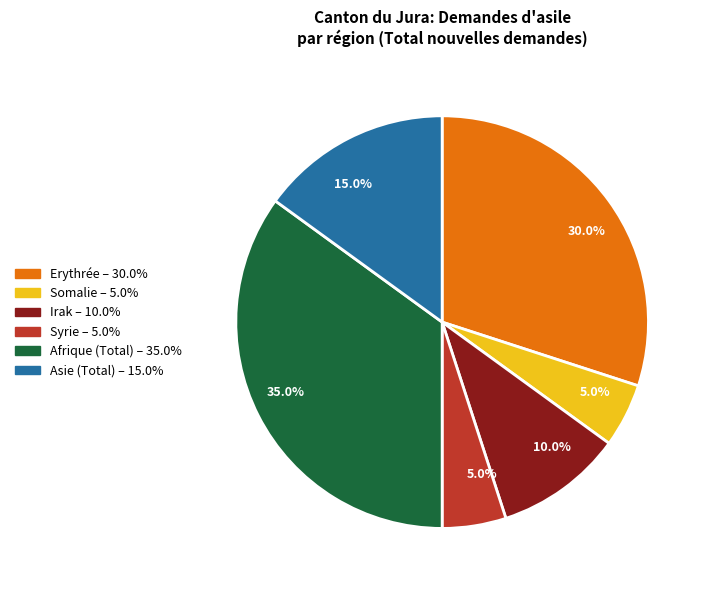

Is there a majority slice in this chart?

No